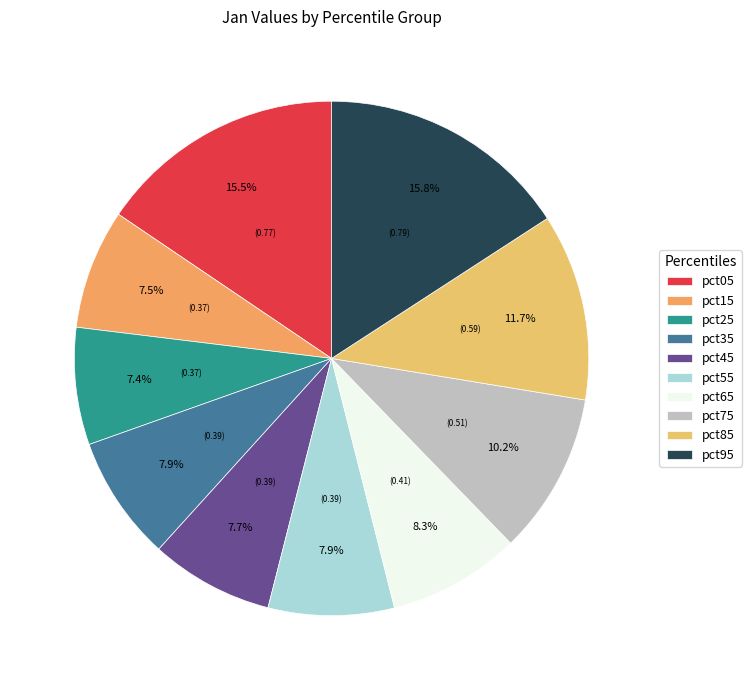

What portion of the pie excludes pct75?

89.8%